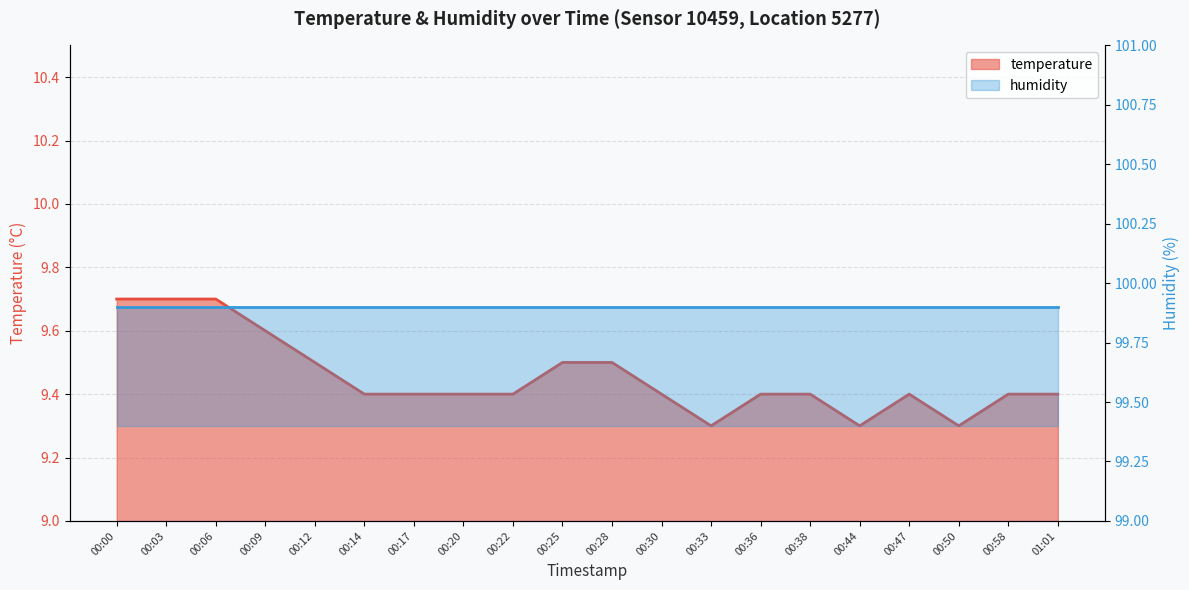

Rank the categories by value from highest to lowest.

00:00, 00:03, 00:06, 00:09, 00:12, 00:25, 00:28, 00:14, 00:17, 00:20, 00:22, 00:30, 00:36, 00:38, 00:47, 00:58, 01:01, 00:33, 00:44, 00:50